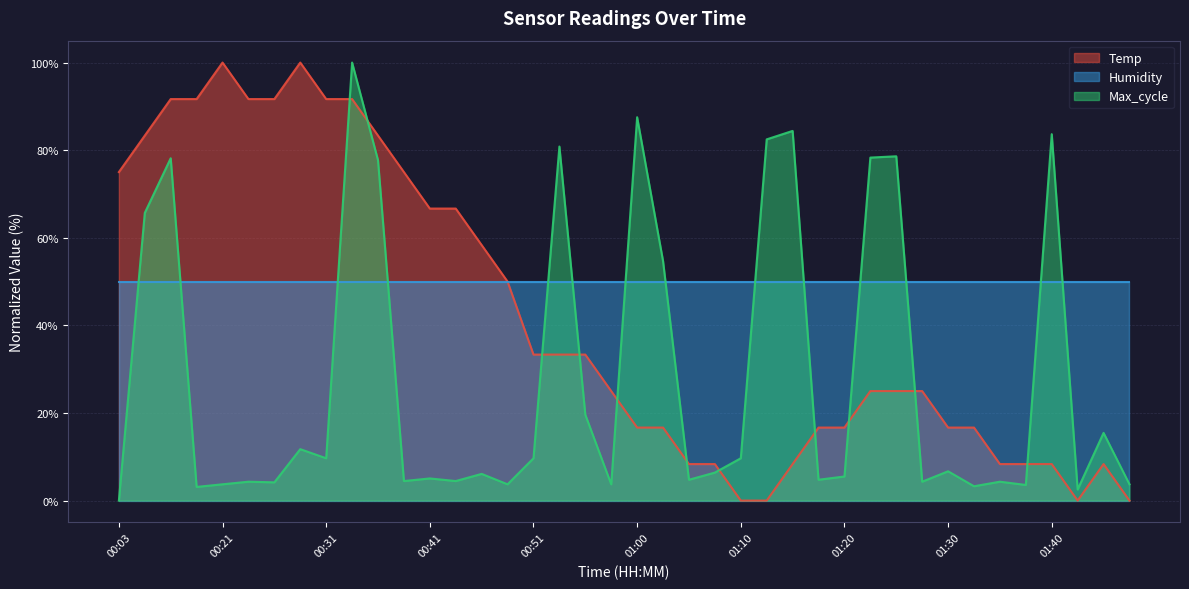

At which label does Temp first exceed 25?

00:03